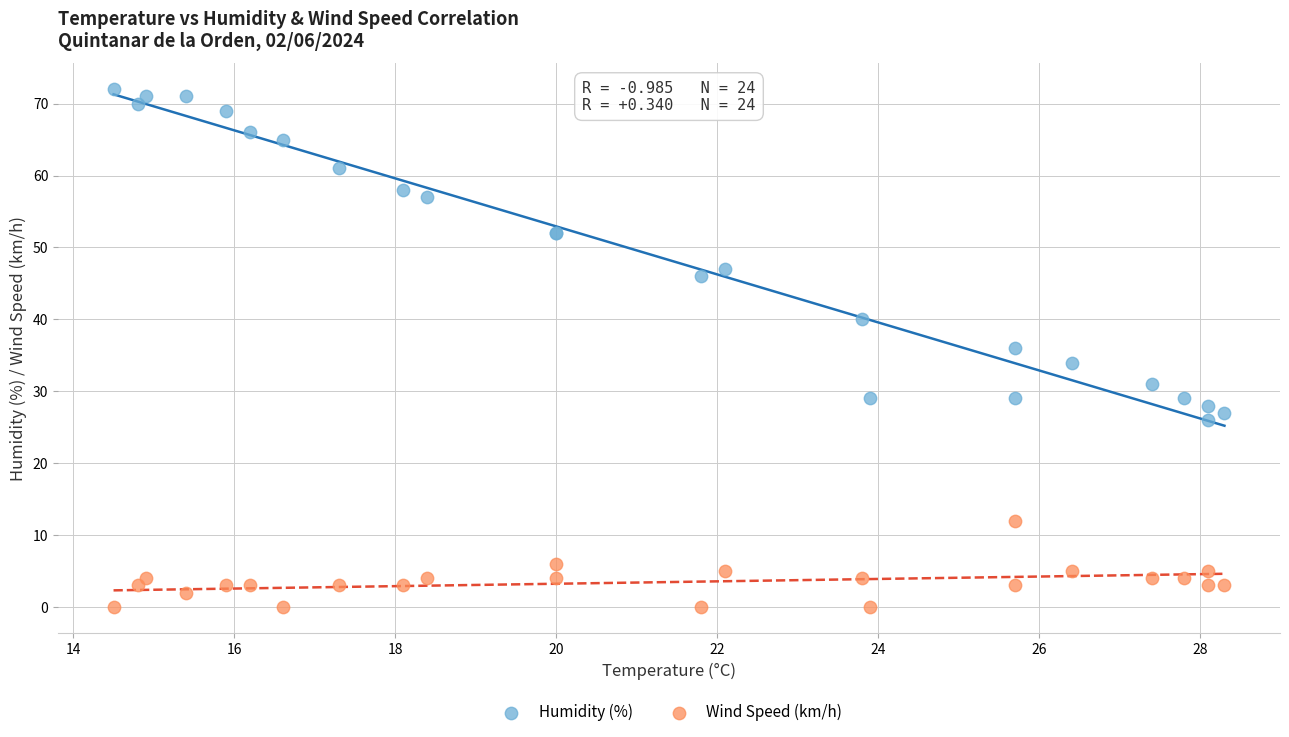

In the Humidity (%) series, what Y value is closest to 49?

47